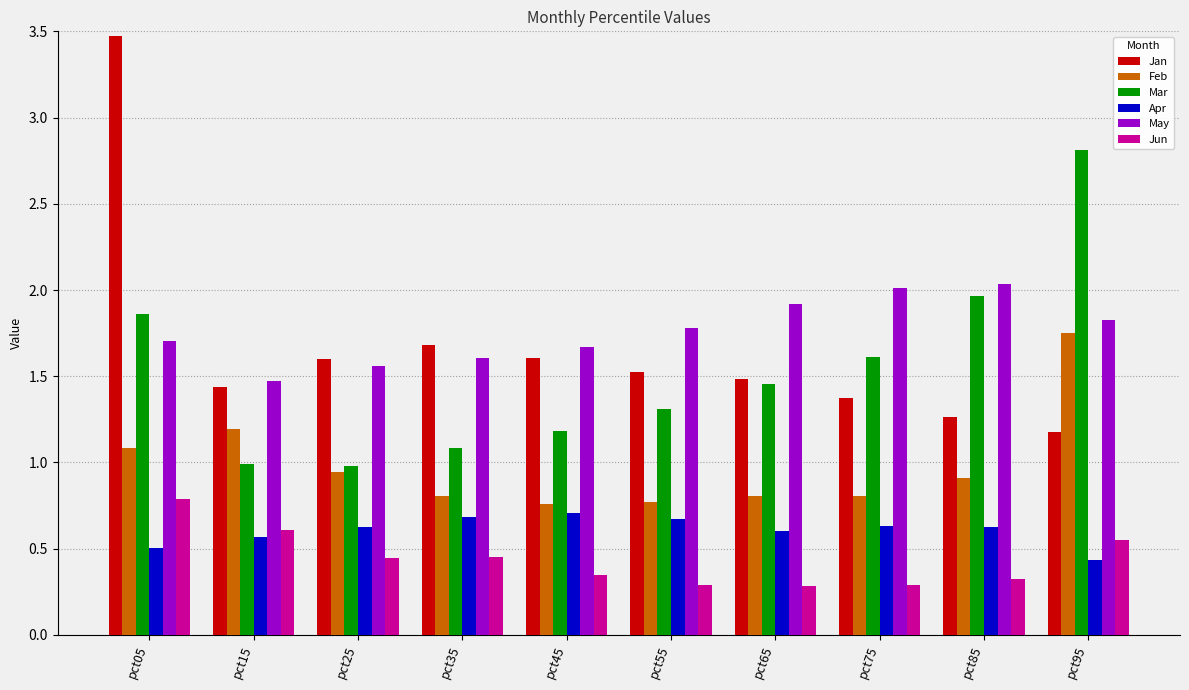

What are all the series names shown in the legend?

Jan, Feb, Mar, Apr, May, Jun